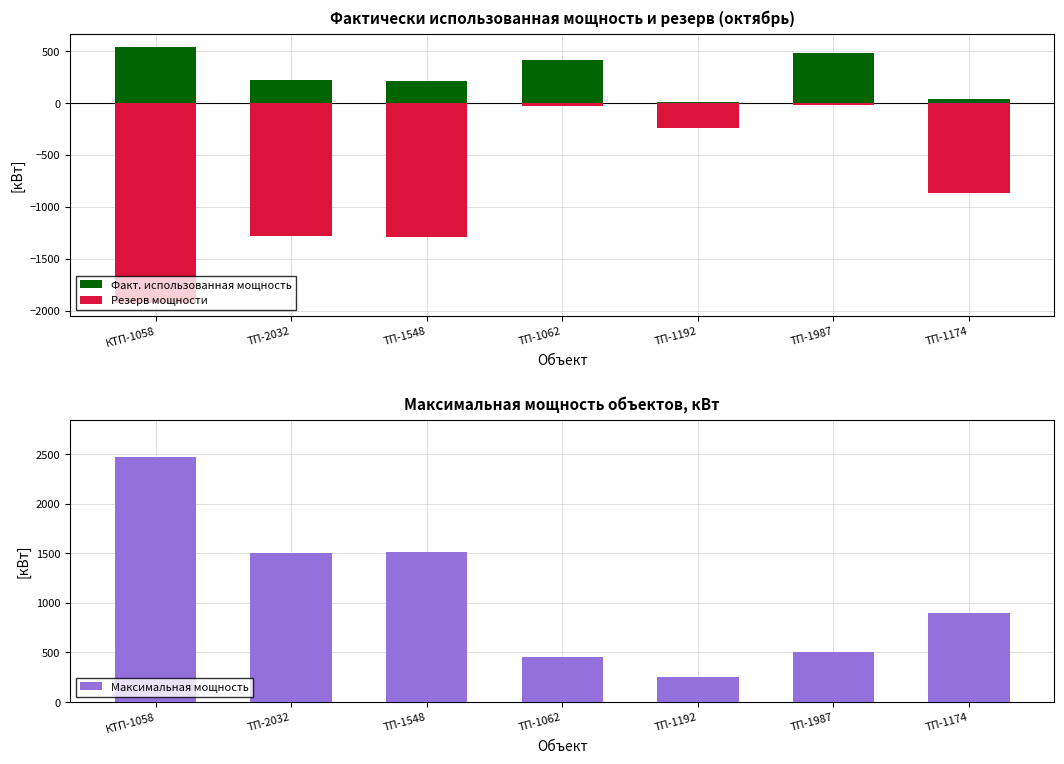

The Максимальная мощность series shows 629.5 at КТП-1058. True or false?

False